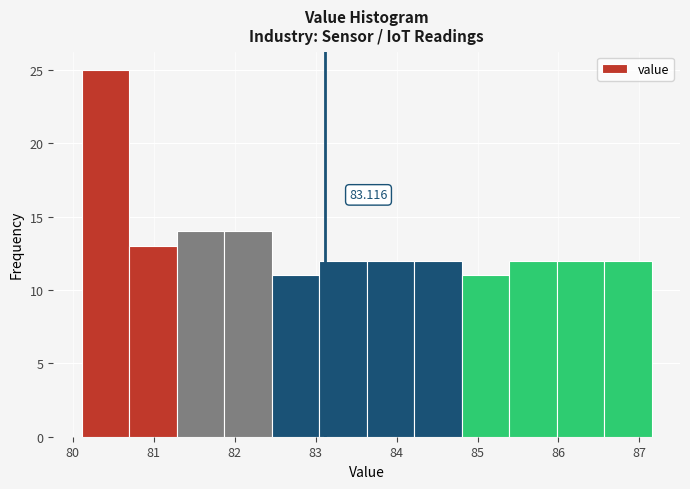

Which range on the x-axis has the tallest bar?

80.1 to 80.7